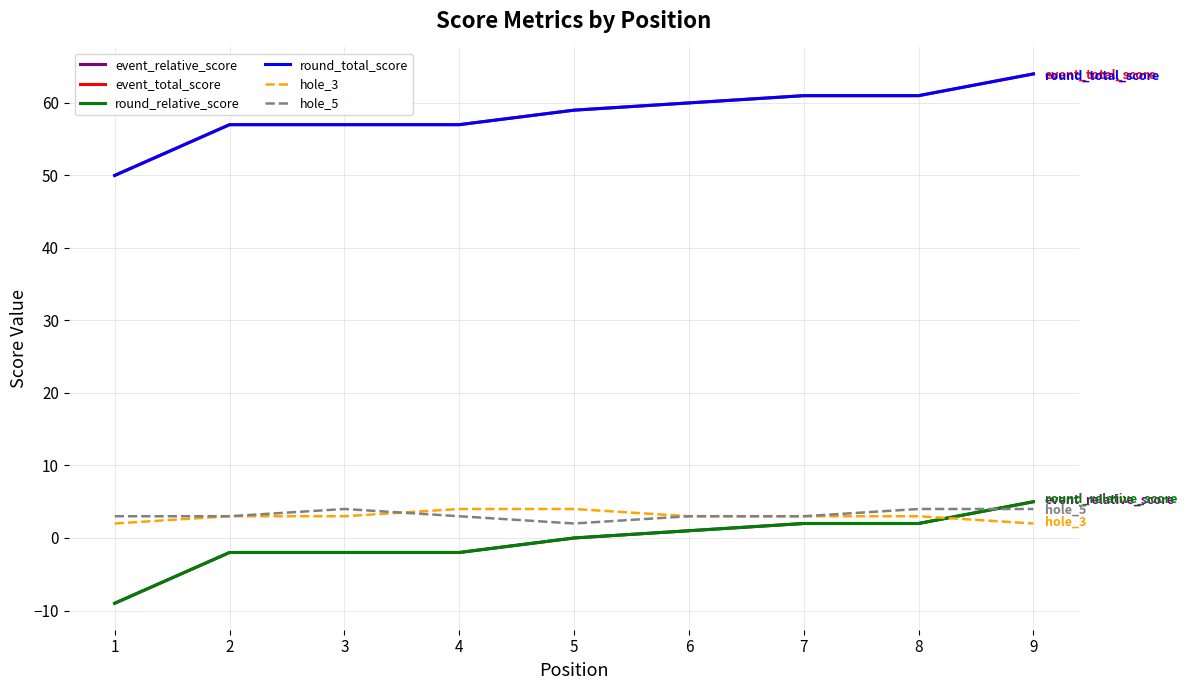

Rank the series at 5 from lowest to highest value.

event_relative_score, round_relative_score, hole_5, hole_3, event_total_score, round_total_score